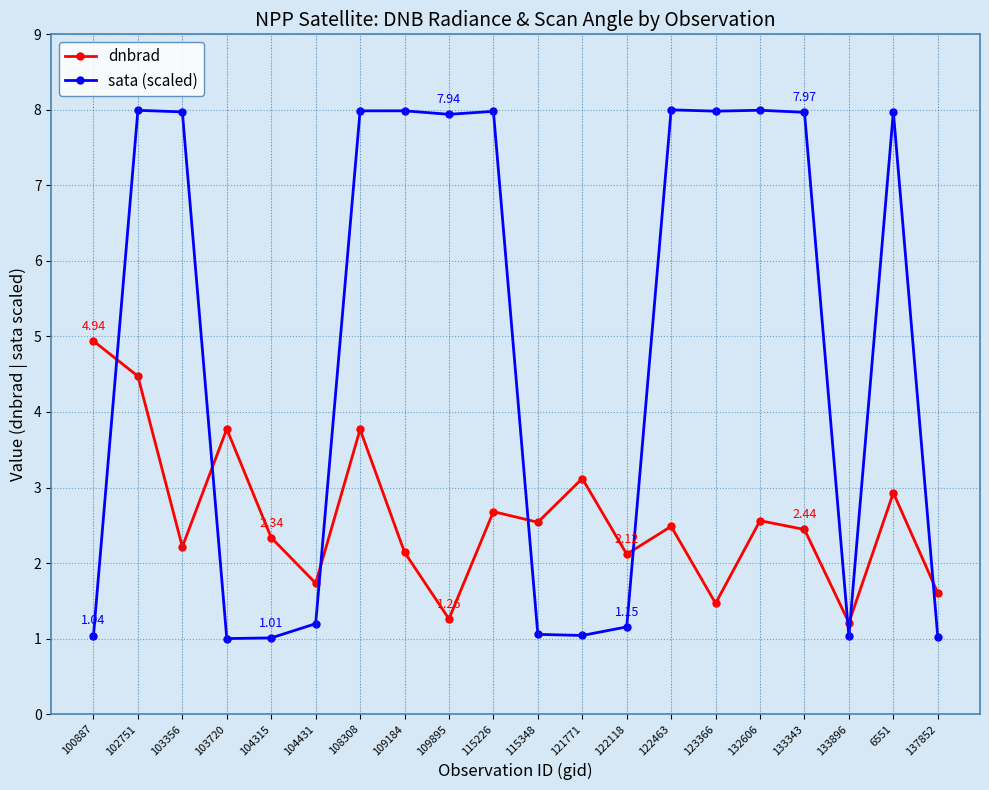

What is the value of the dnbrad point at the 14th from the left?

2.5